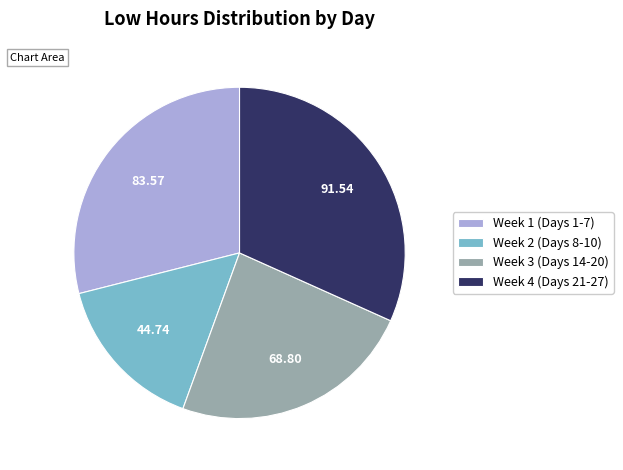

What is the smallest slice in the pie chart?

Week 2 (Days 8-10)